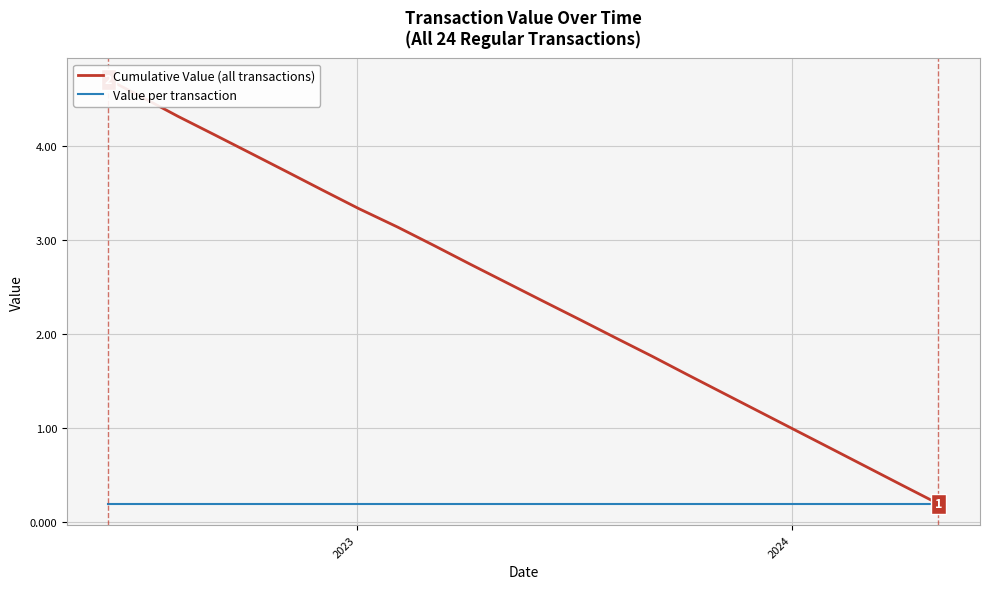

True or false: Cumulative Value (all transactions) has a value of 5.3 at 4.

False